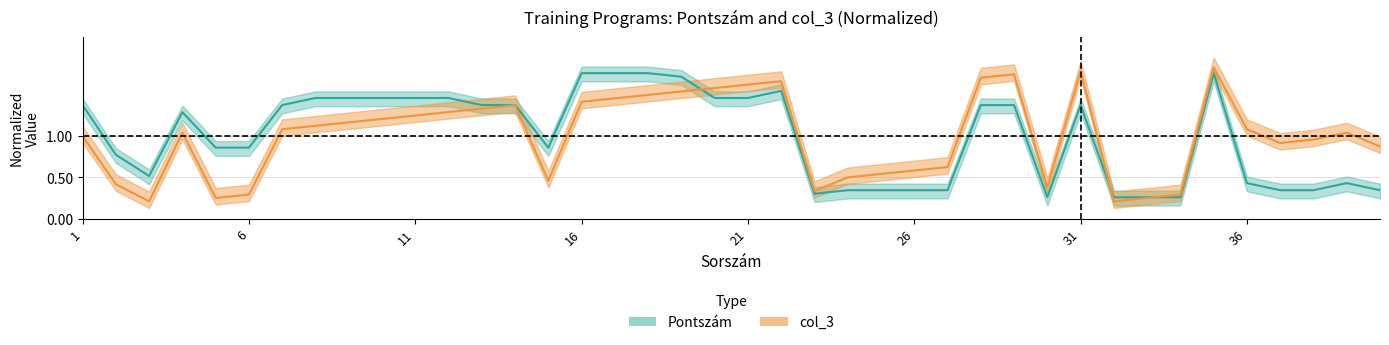

True or false: col_3 has a value of 2.3 at 20.

False